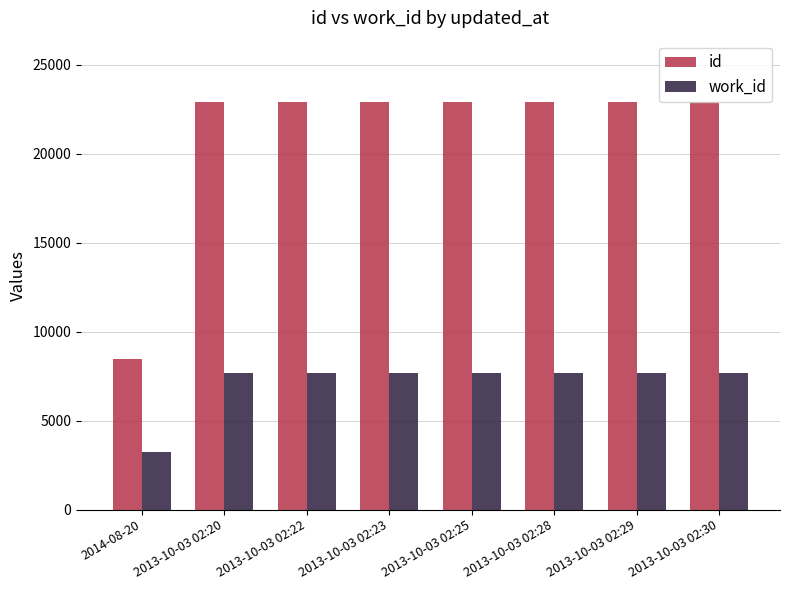

What is the approximate value of work_id at 2013-10-03 02:22, to the nearest 10?

7700